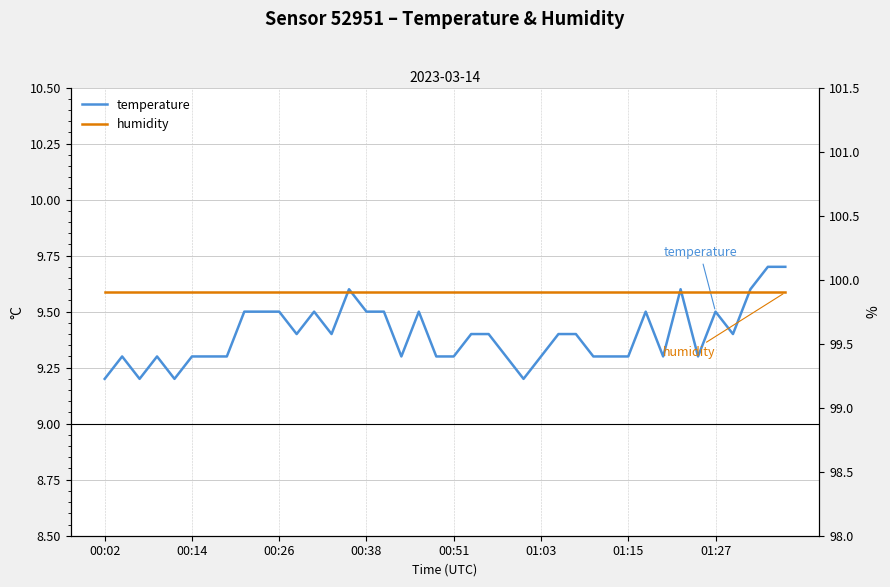

What is the value of the humidity point at the 36th from the left?

99.9